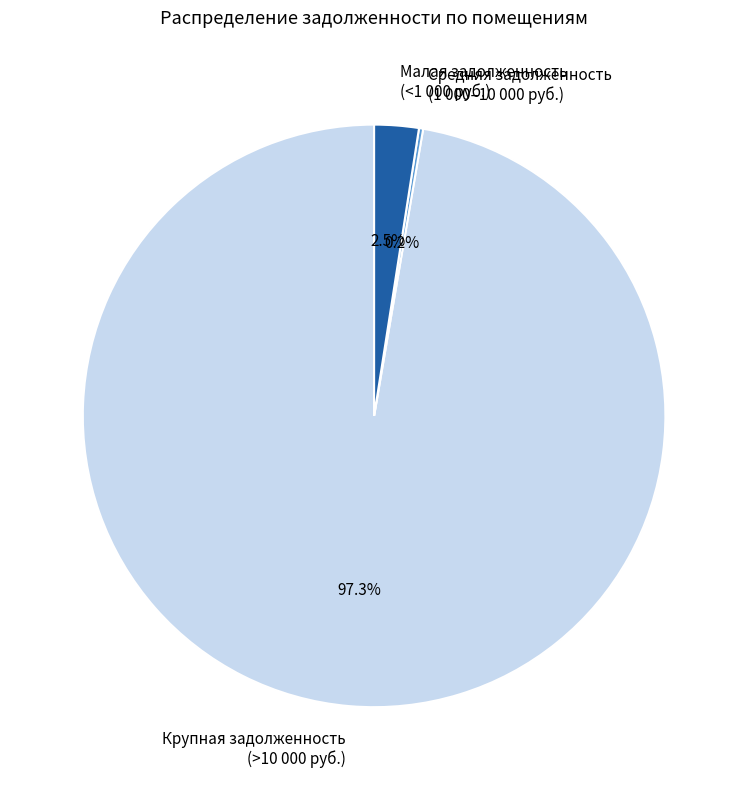

Does any single category account for the majority?

Yes